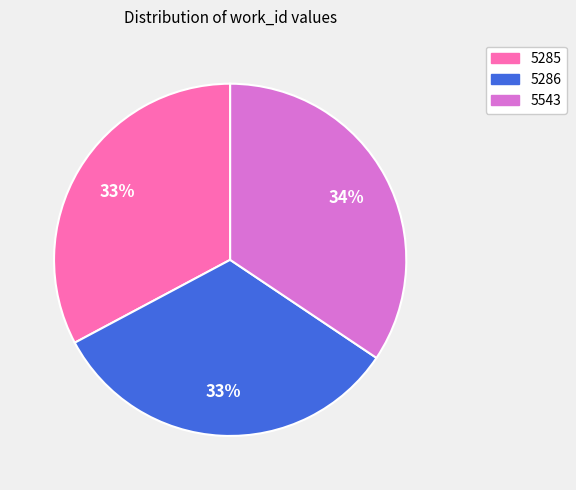

Is there a majority slice in this chart?

No